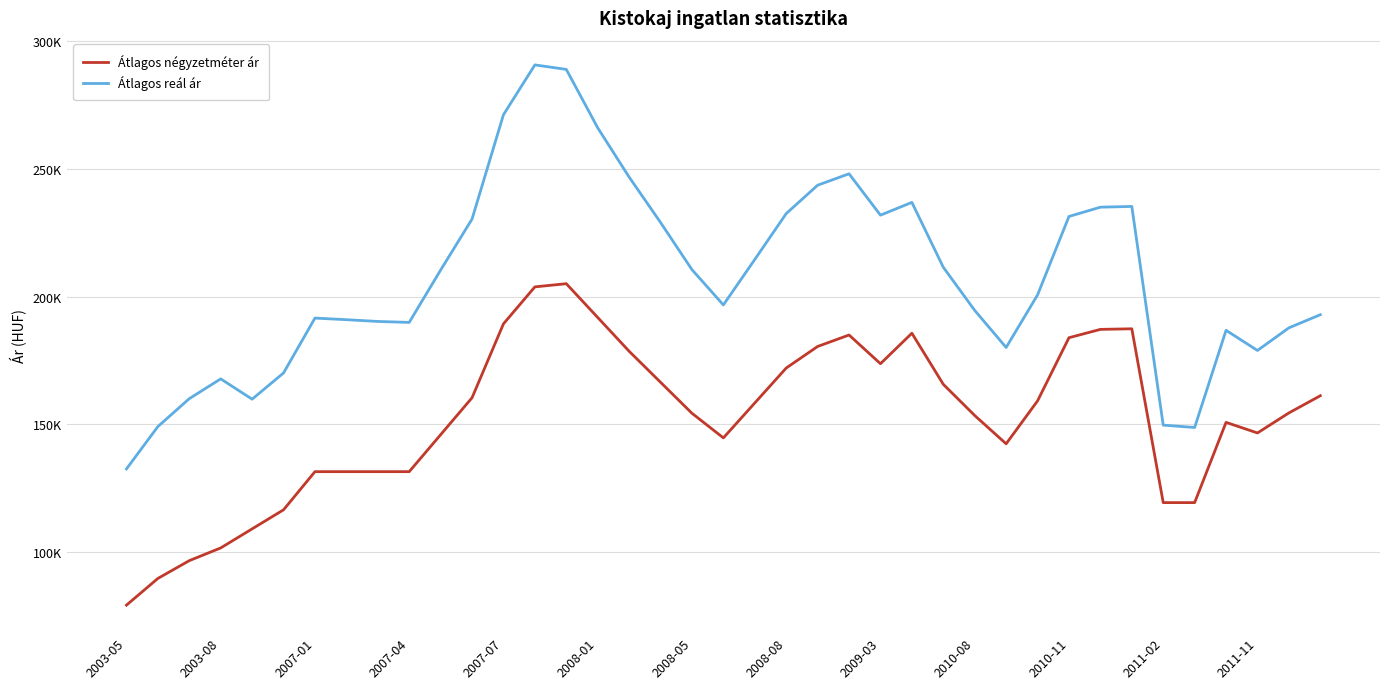

Is this an area chart (filled region under the line)?

No